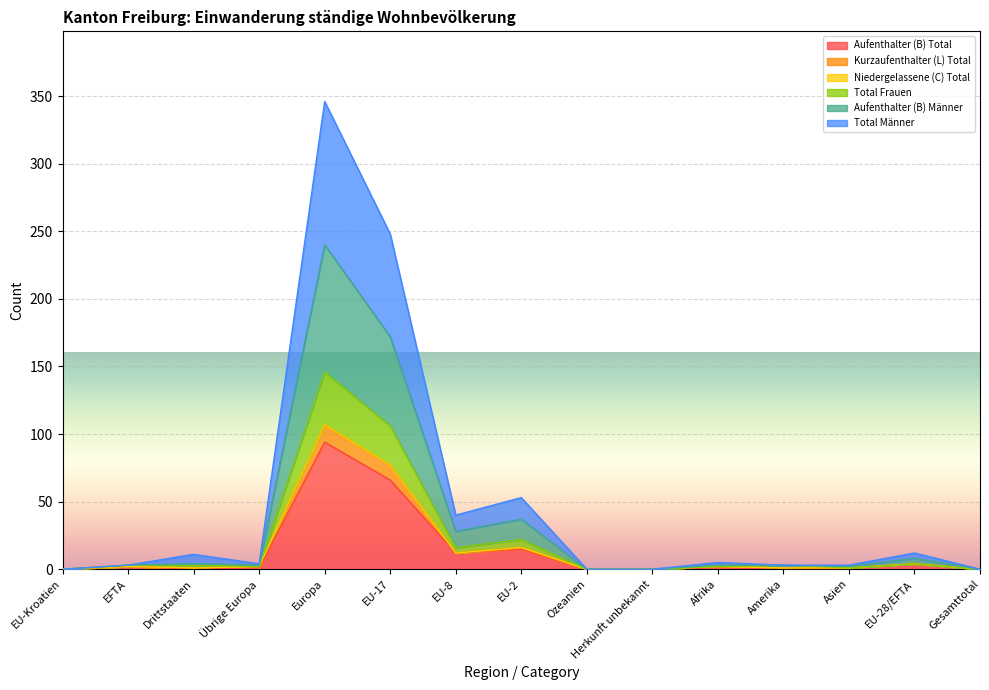

True or false: Aufenthalter (B) Männer and Total Frauen cross at least once.

False